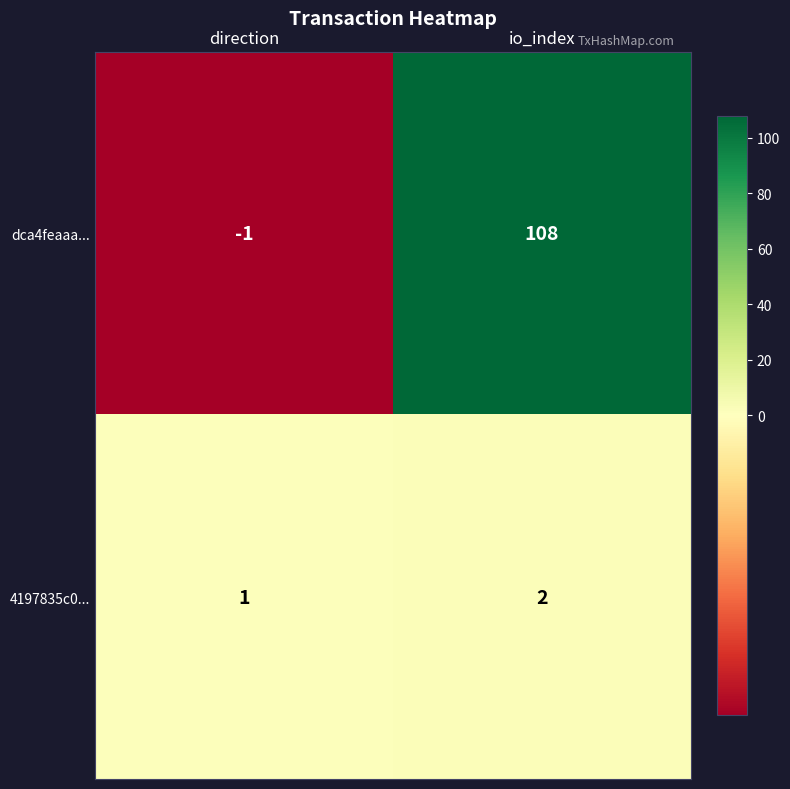

The value of dca4feaaa... at io_index is 183. True or false?

False